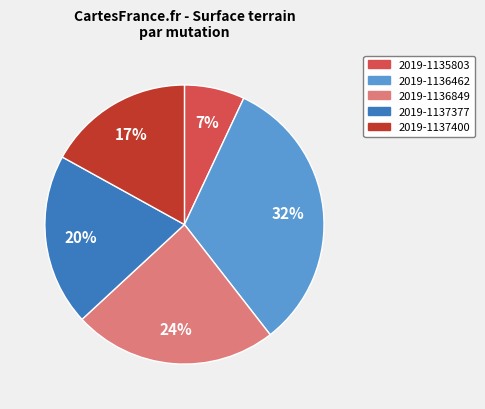

Is 2019-1135803 the majority of the pie?

No